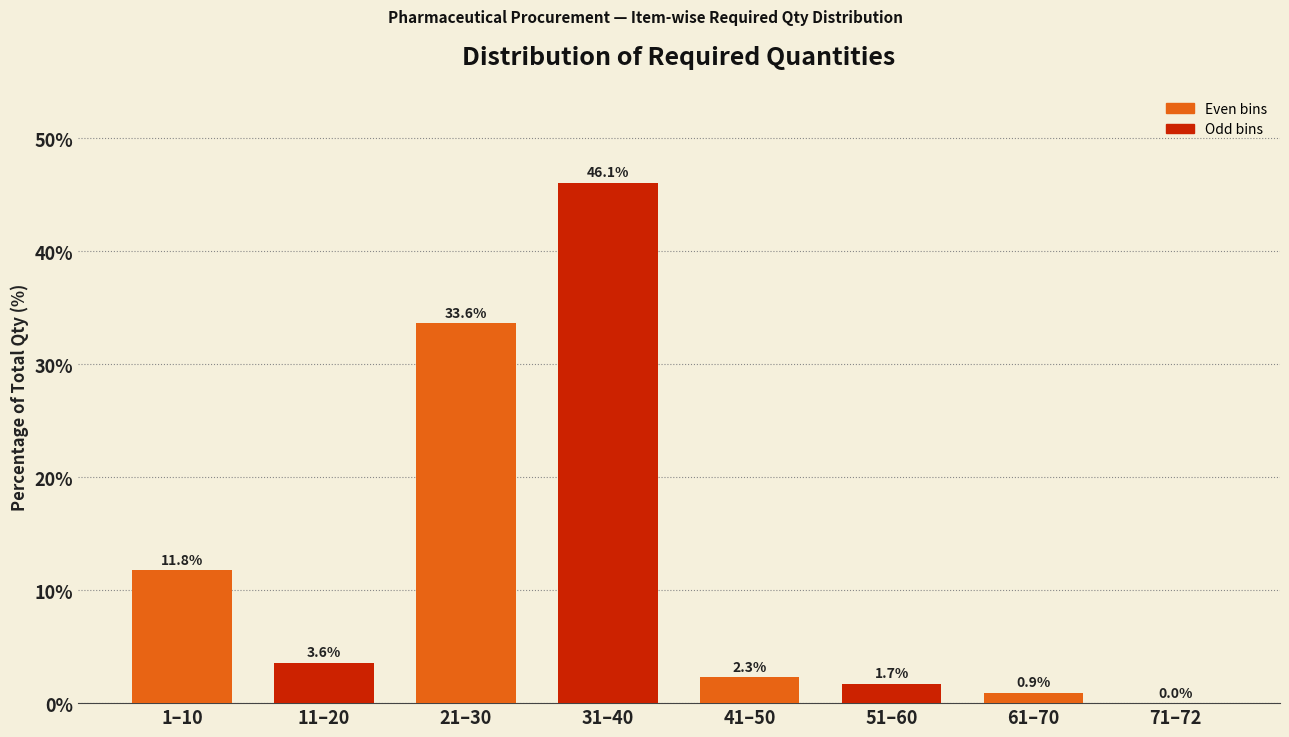

Which has a higher value, 41–50 or 71–72?

41–50